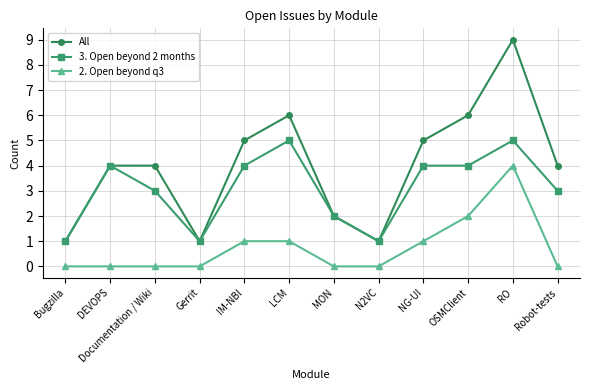

Where is the first local maximum for 3. Open beyond 2 months?

DEVOPS